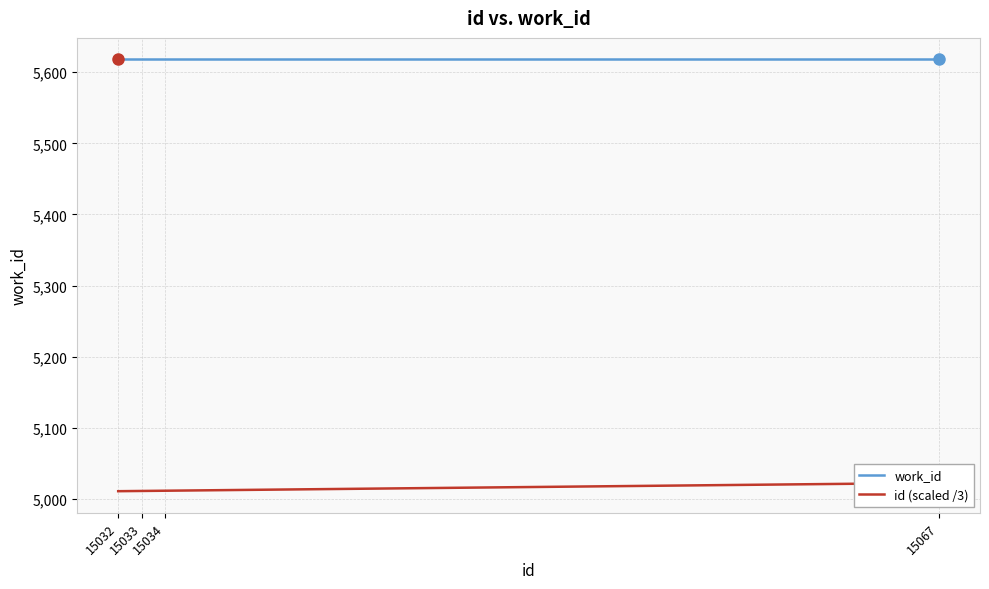

What is the sum of all work_id values?

22472.0